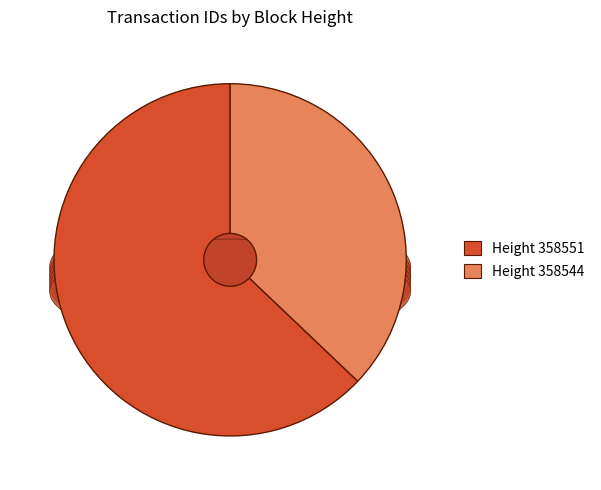

What is the largest slice in the pie chart?

358551